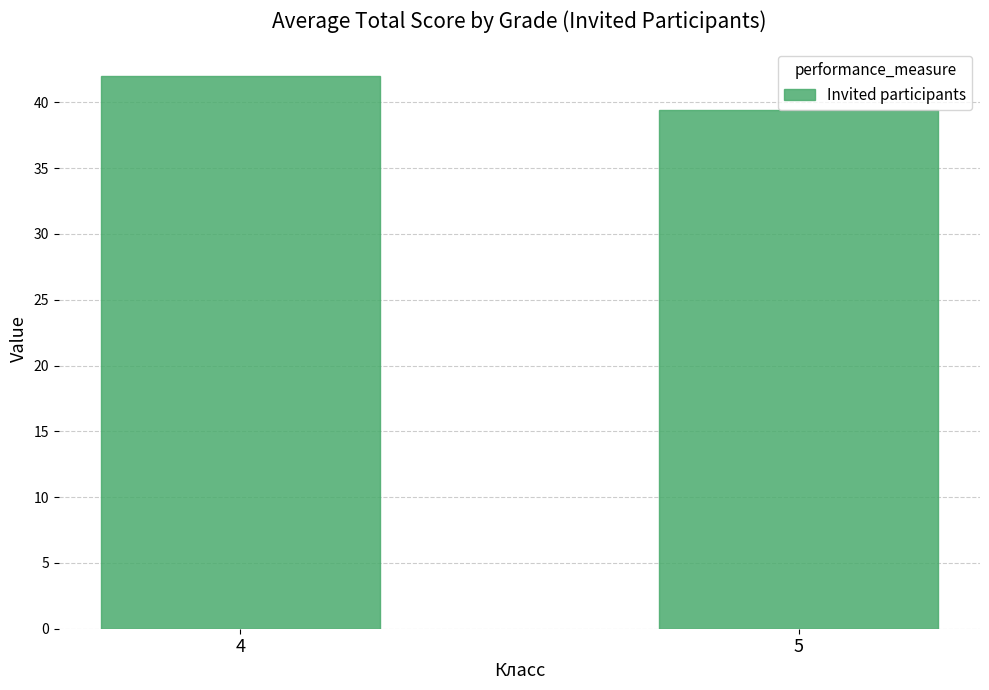

What is the approximate value at 5?

39.4